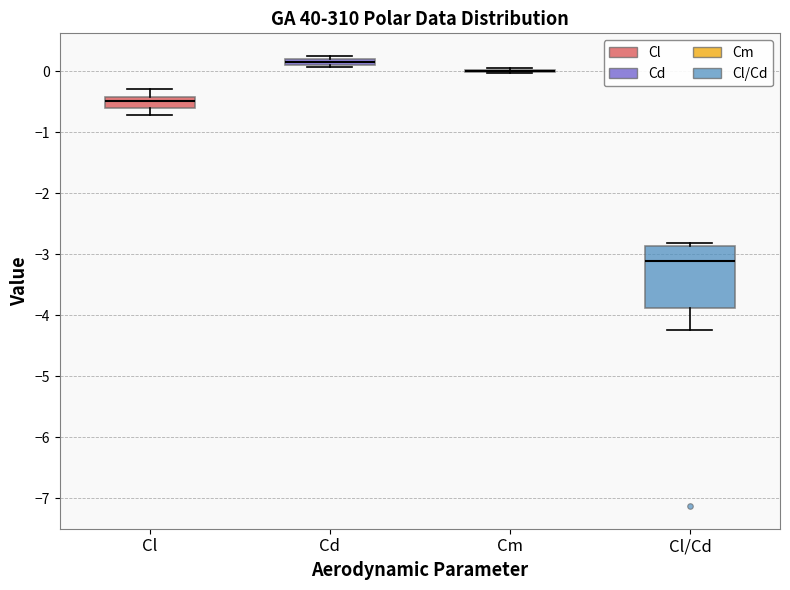

Comparing the boxes themselves (not the whiskers), which one is the tallest?

Cl/Cd